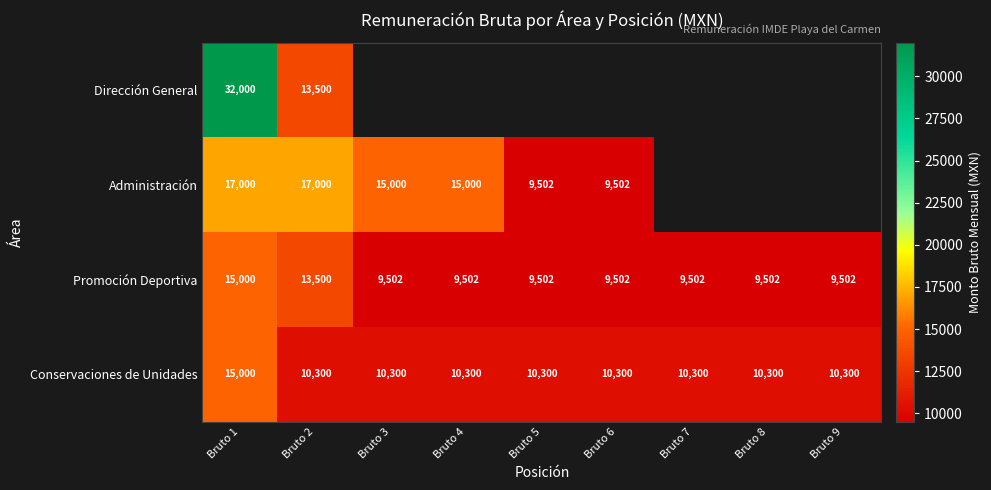

What is the sum of the Conservaciones de Unidades values at Bruto 6 and Bruto 4?

20600